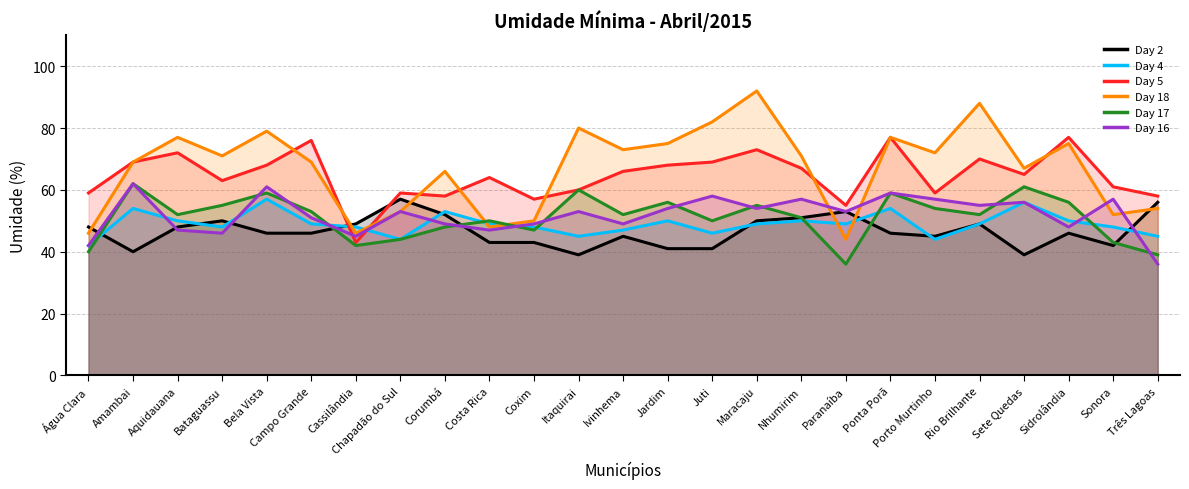

What is the maximum value for Day 2?

57